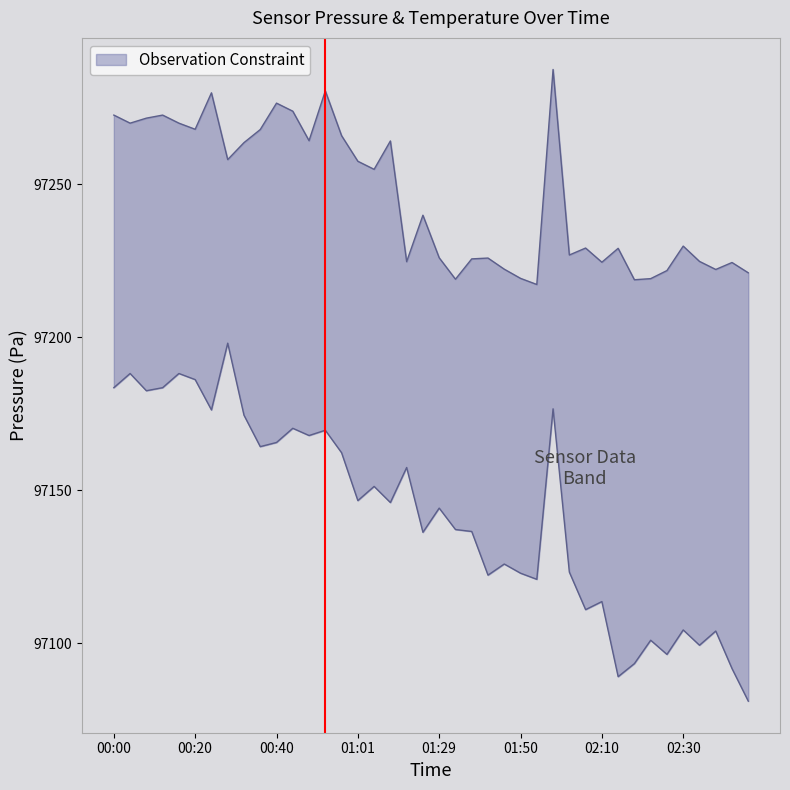

What is the value of the pressure point at the 4th from the left?

97228.0